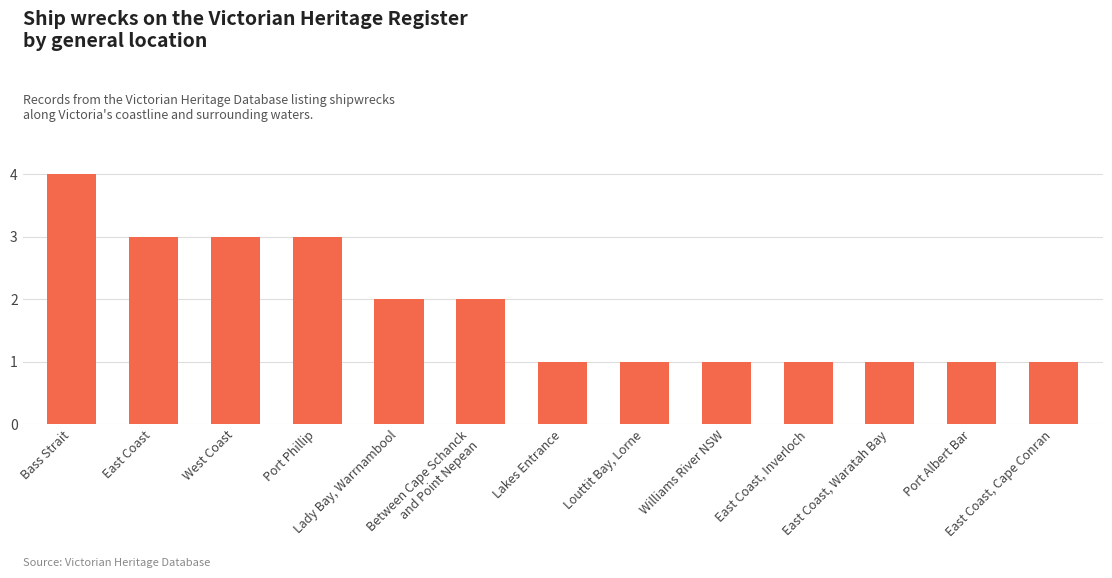

What is the change in value from Port Phillip to East Coast, Waratah Bay?

-2